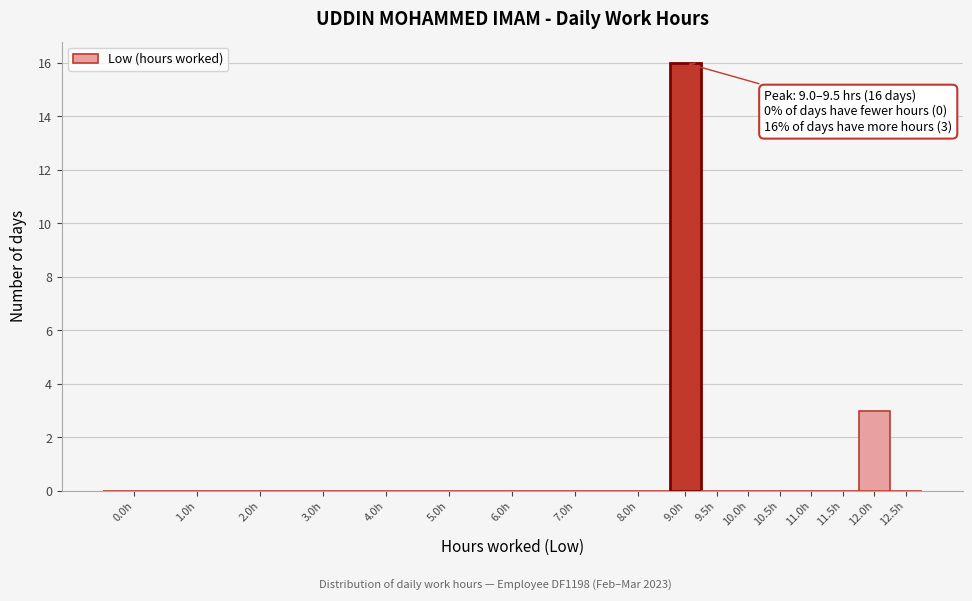

What is the greatest value displayed?

16